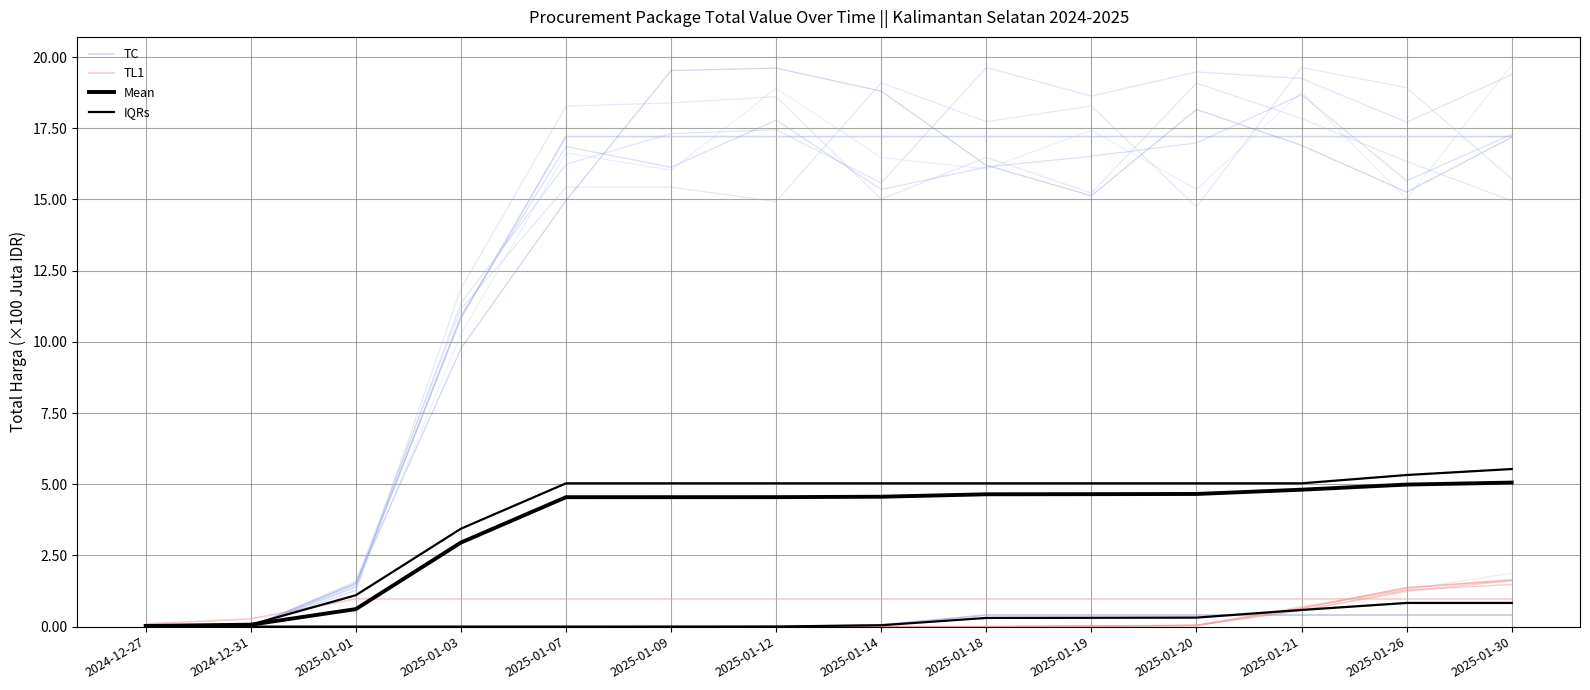

How many data points in TC are above 17?

10